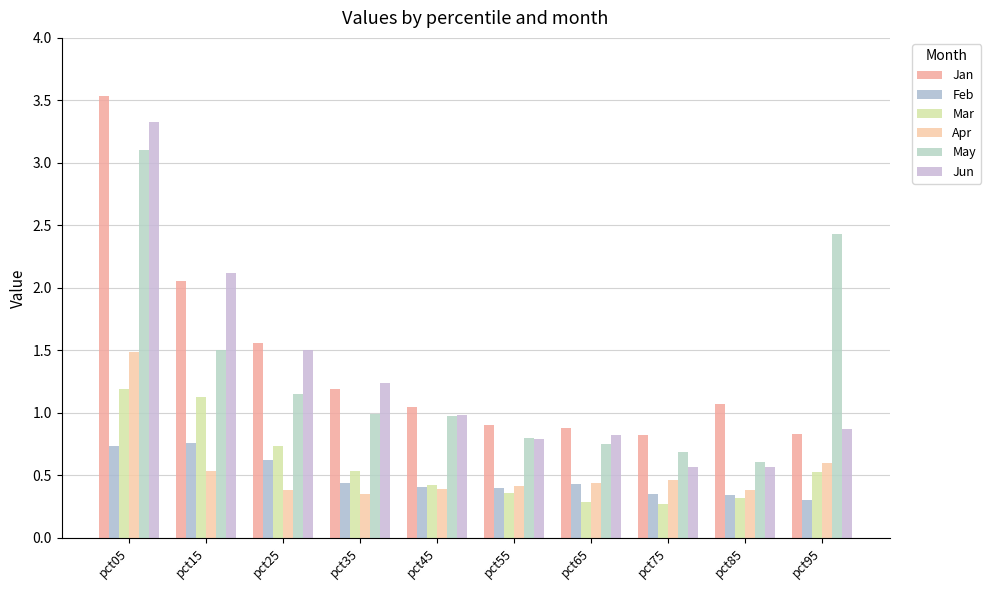

Between pct05 and pct15, which series saw the biggest shift?

May